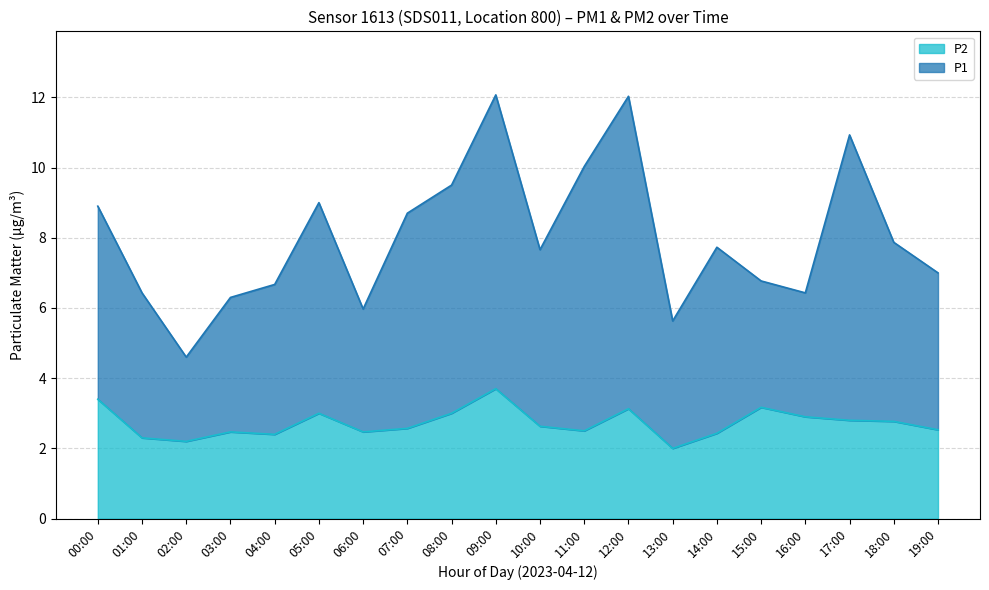

What is the lowest value of the P2 series?

2.0